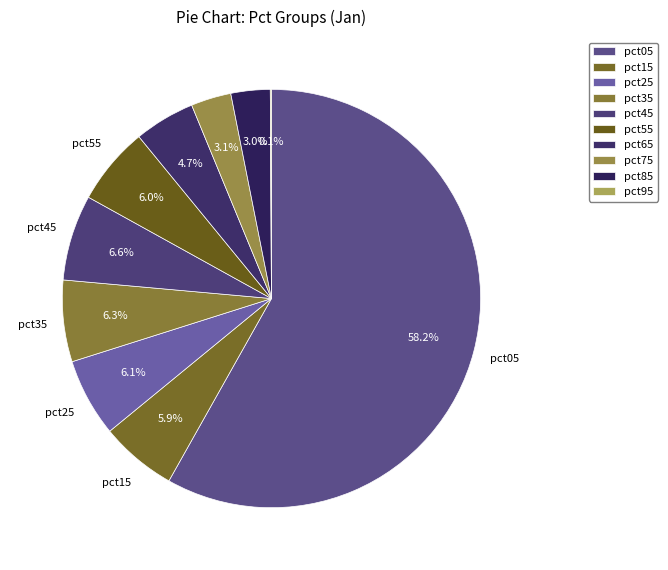

To the nearest percent, what is the difference between the largest and smallest slice percentages?

58%